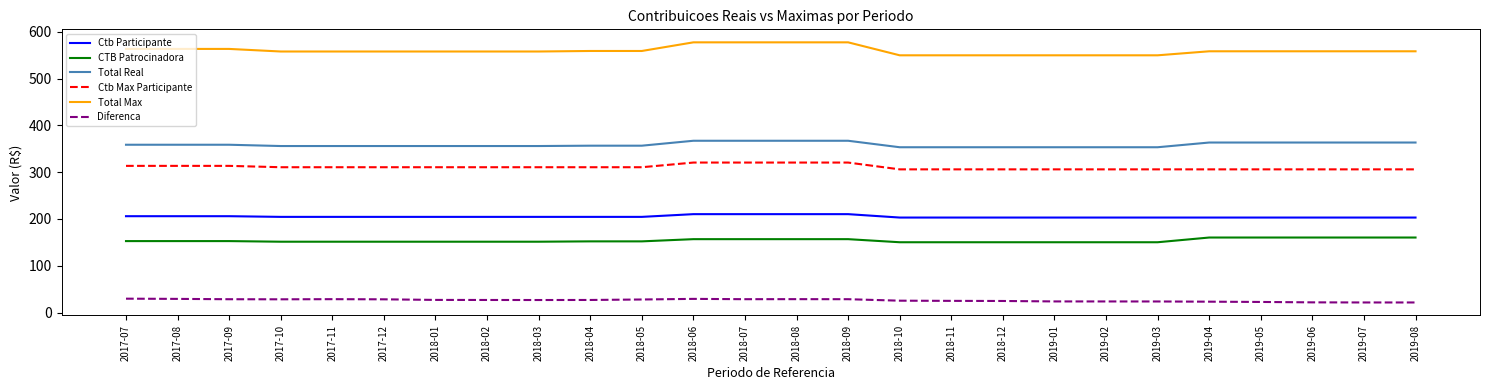

List the series in order of their peak value, lowest first.

Diferenca, CTB Patrocinadora, Ctb Participante, Ctb Max Participante, Total Real, Total Max